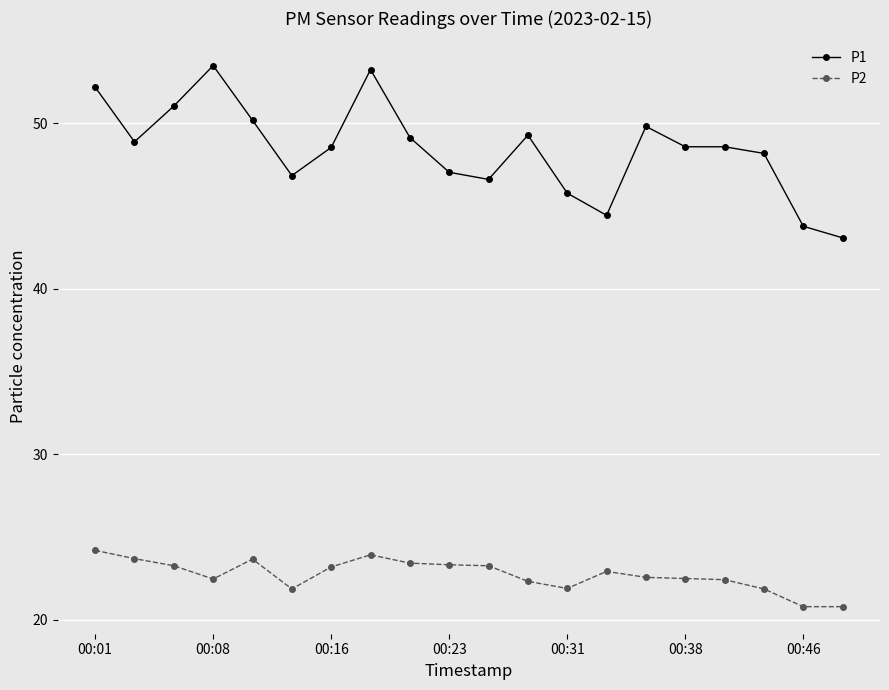

How many data points does each series have?

20